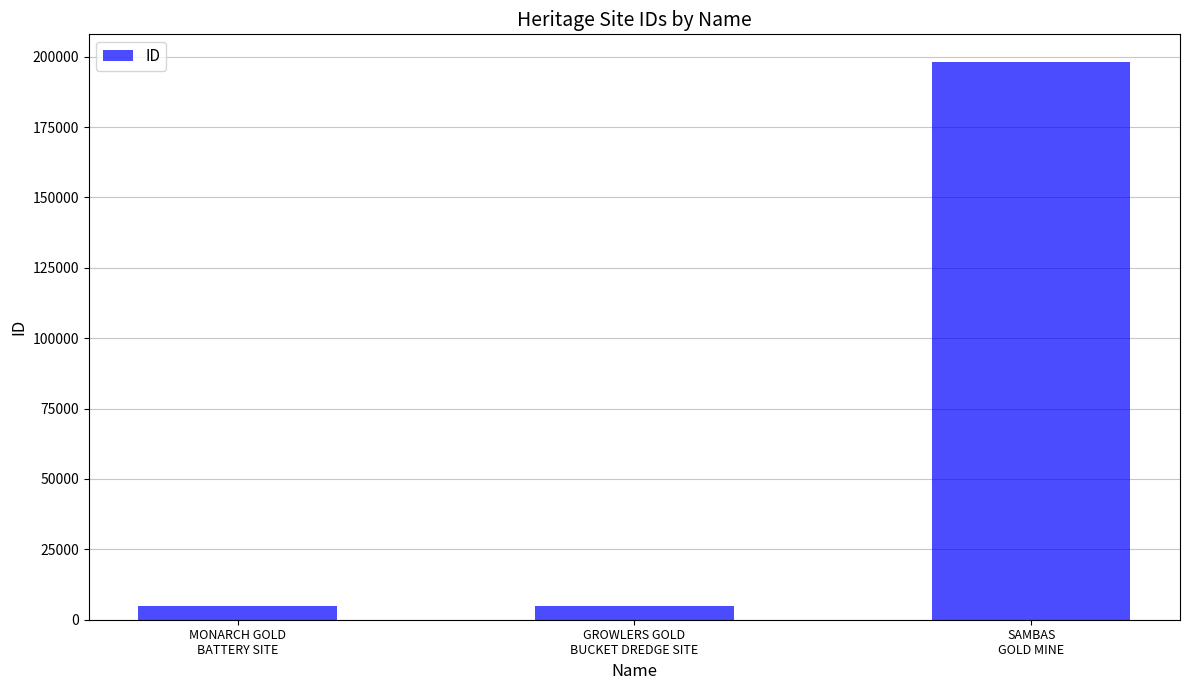

What is the greatest value displayed?

198045